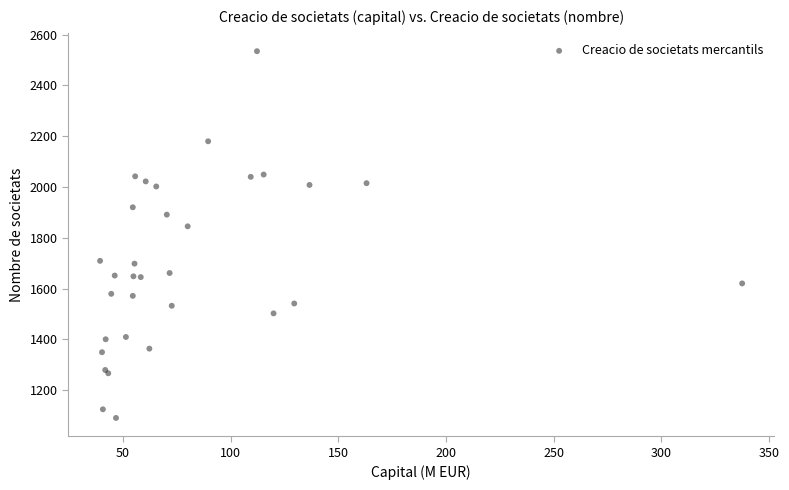

What Y value in the scatter plot is closest to 1812?

1845